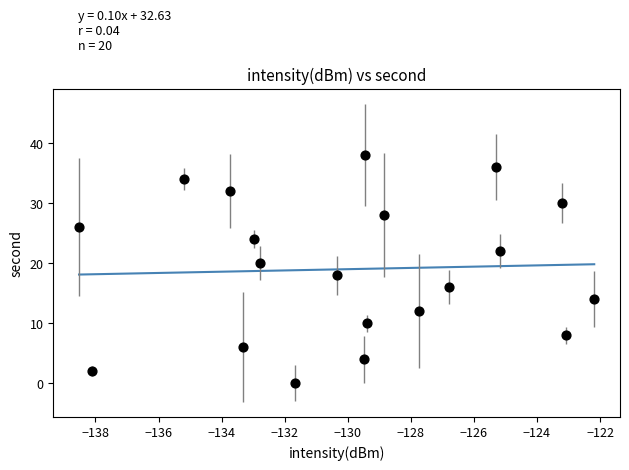

What is the range of Y values (max minus min)?

38